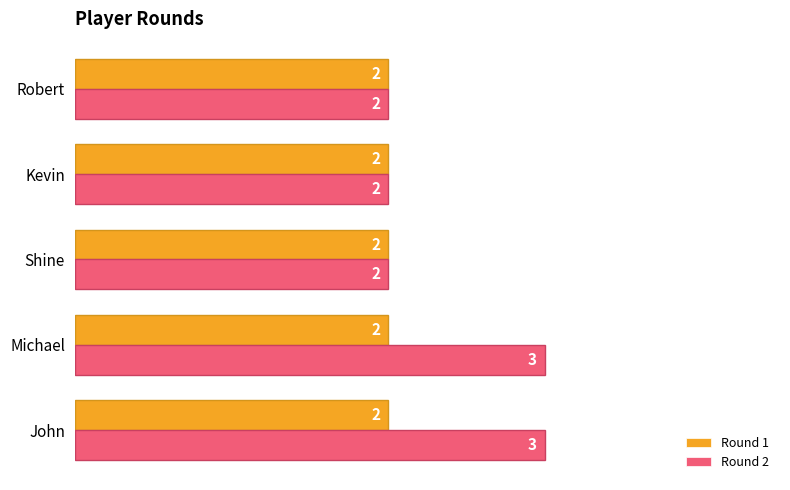

What is the maximum value shown in the chart?

3